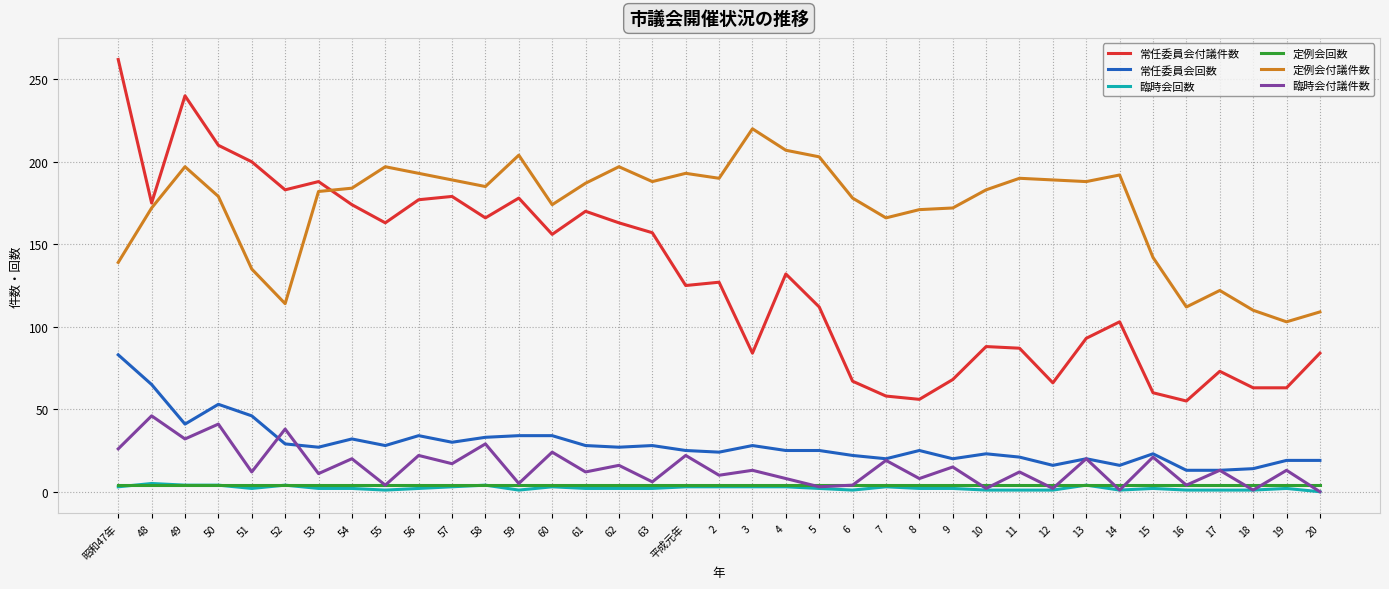

What is the sum of the 臨時会付議件数 values at 56 and 57?

39